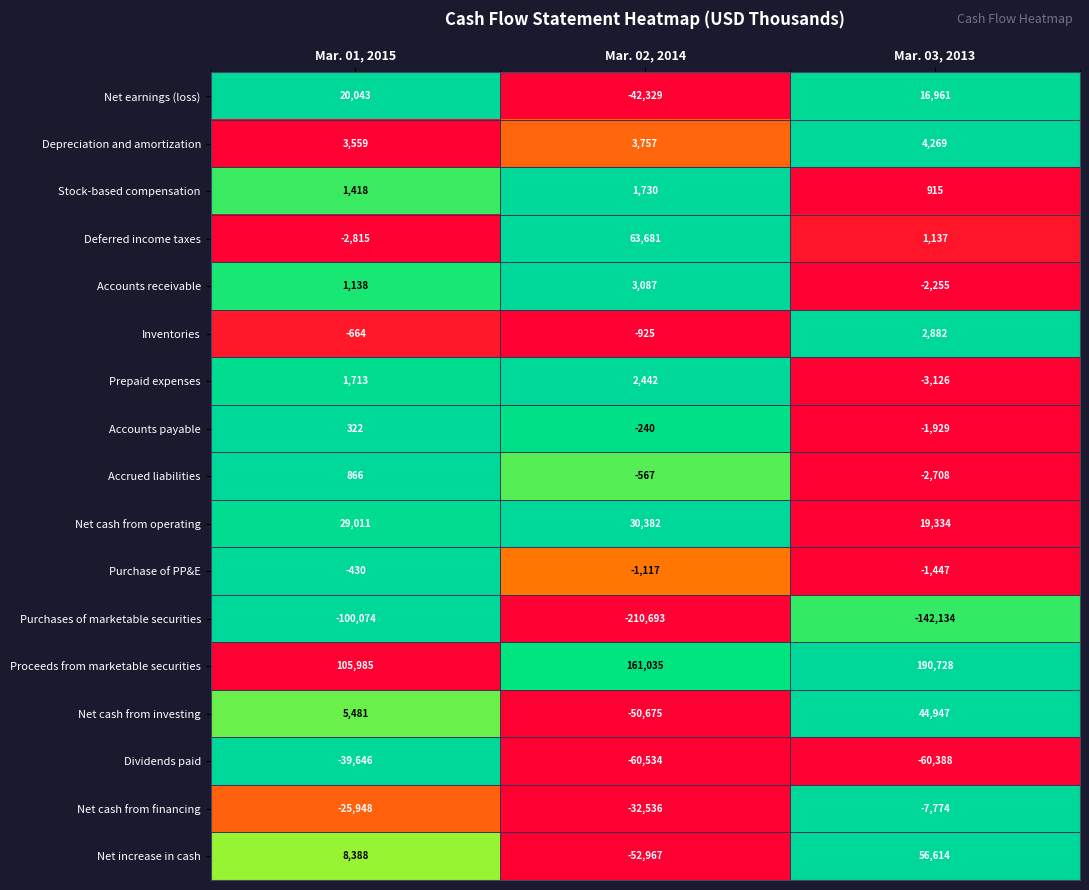

Which category has the highest value in the Deferred income taxes series?

Mar. 02, 2014